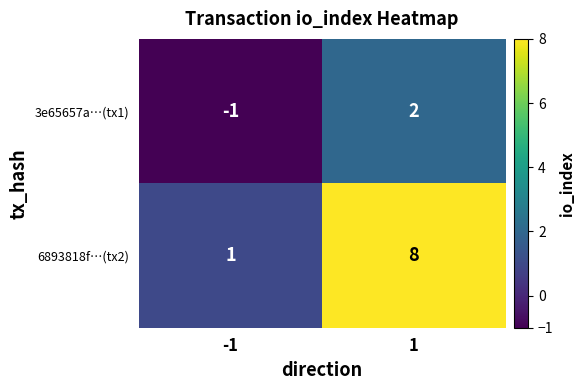

Reading left to right, extract all data points from this chart.

3e65657a…(tx1): -1	2
6893818f…(tx2): 1	8